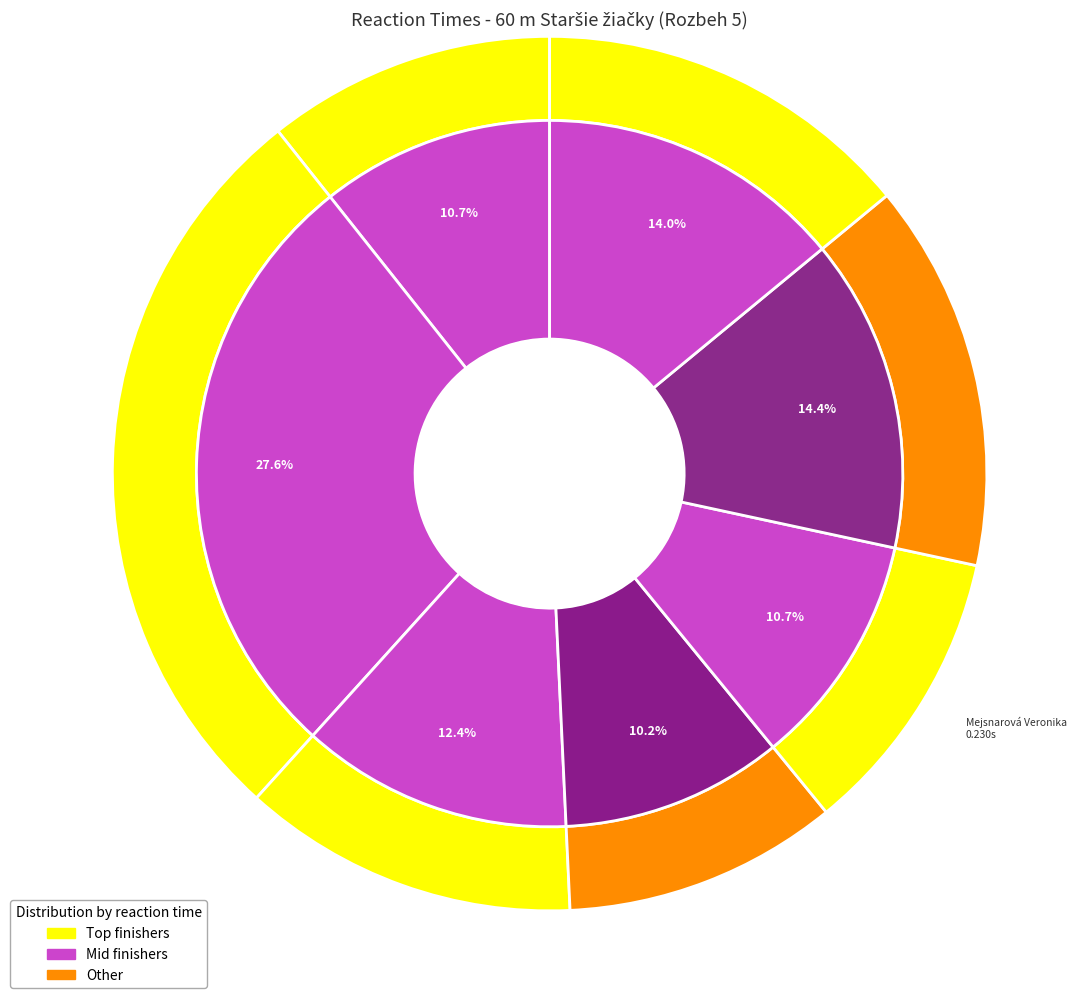

True or false: Urbanovská Lilly accounts for 28% of the total.

True